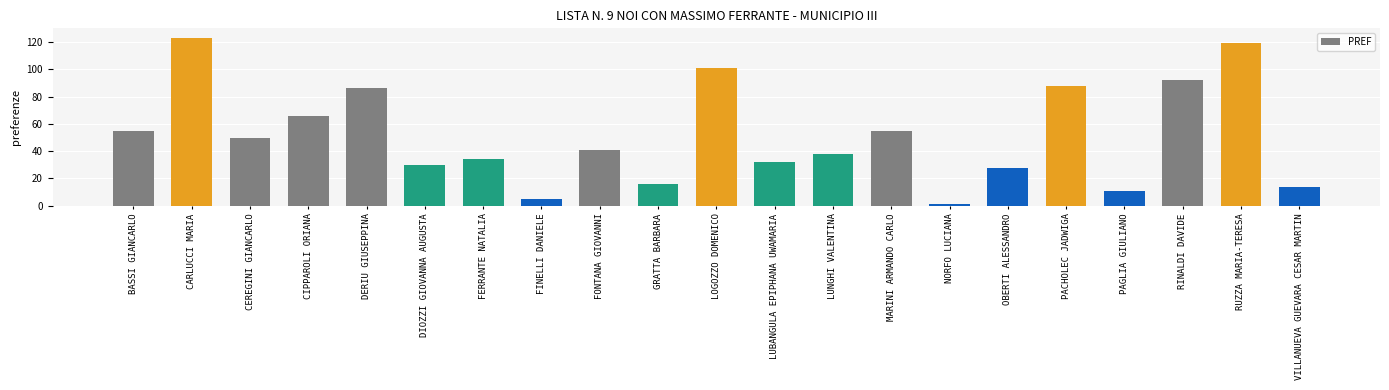

The chart shows a value of 150 at DERIU GIUSEPPINA. True or false?

False